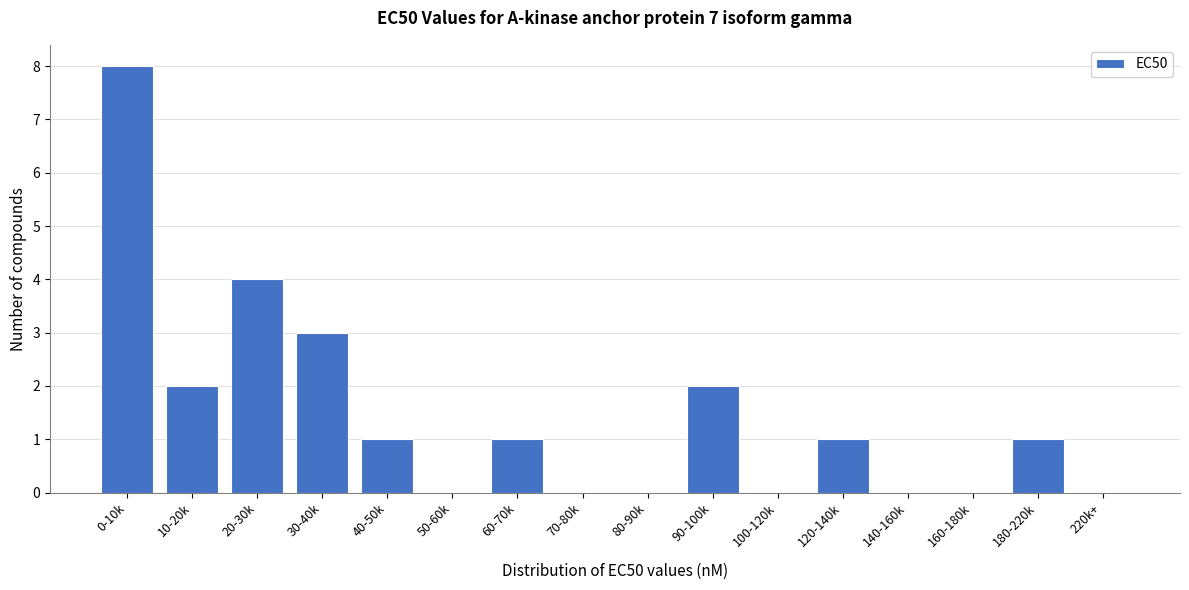

Reading right to left, extract all data points from this chart.

220k+=0	180-220k=1	160-180k=0	140-160k=0	120-140k=1	100-120k=0	90-100k=2	80-90k=0	70-80k=0	60-70k=1	50-60k=0	40-50k=1	30-40k=3	20-30k=4	10-20k=2	0-10k=8